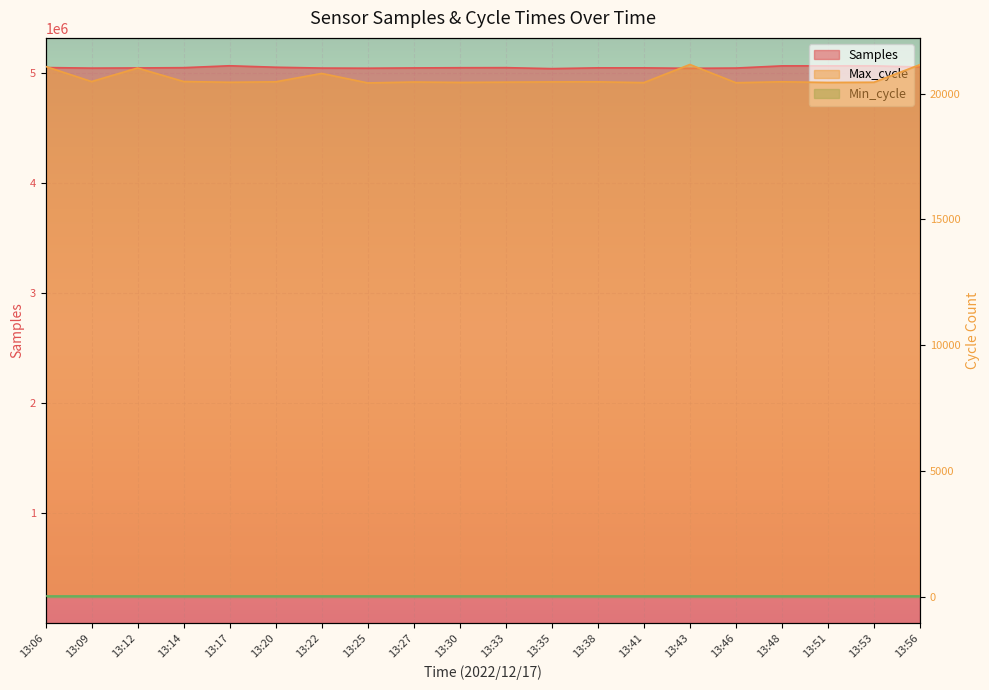

What is the spread (max minus min) of values at 13:20?

5035393